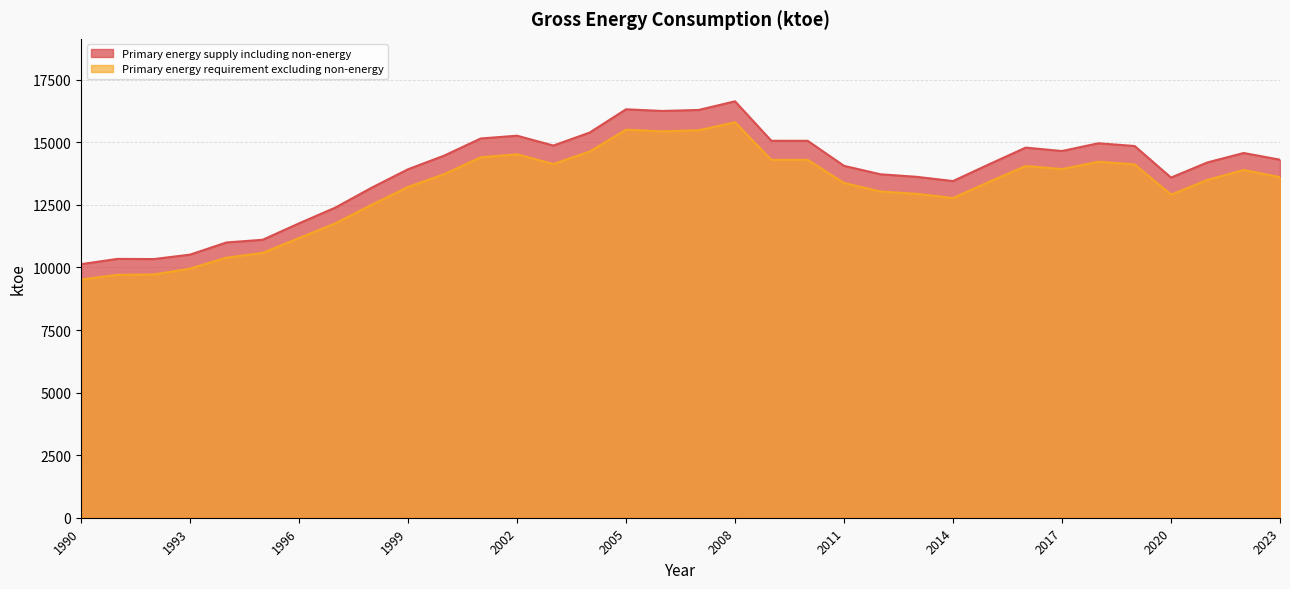

Reading left to right, list all the values displayed in this chart.

Primary energy supply including non-energy: 10131	10341	10334	10511	10997	11105	11761	12391	13187	13922	14470	15152	15263	14869	15389	16318	16251	16292	16637	15060	15059	14059	13722	13620	13451	14126	14787	14651	14961	14851	13590	14194	14572	14304
Primary energy requirement excluding non-energy: 9515	9703	9717	9954	10389	10581	11173	11760	12503	13215	13729	14400	14519	14131	14631	15502	15436	15481	15800	14296	14298	13375	13034	12940	12773	13421	14054	13929	14223	14116	12910	13494	13893	13608